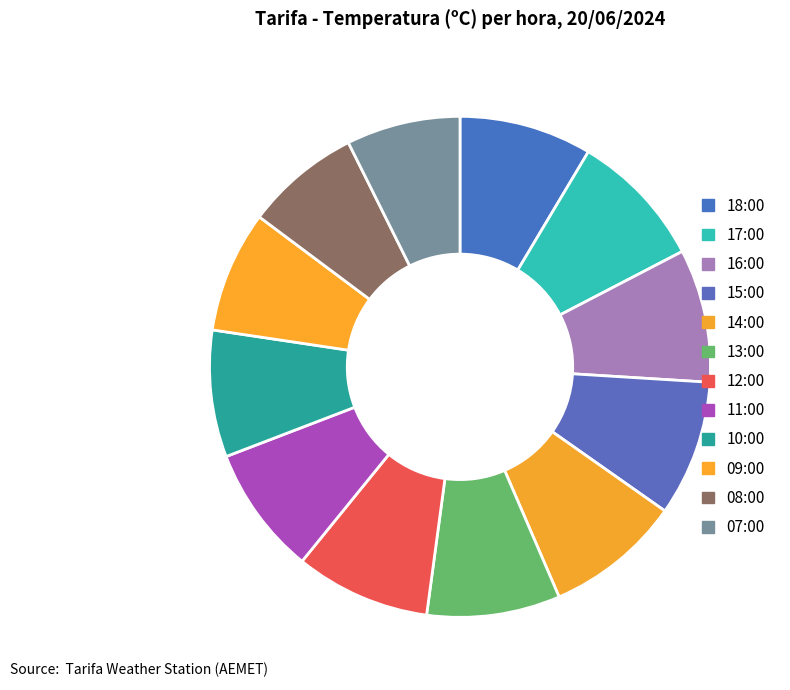

To the nearest percent, what percentage of the pie is 10:00?

8%